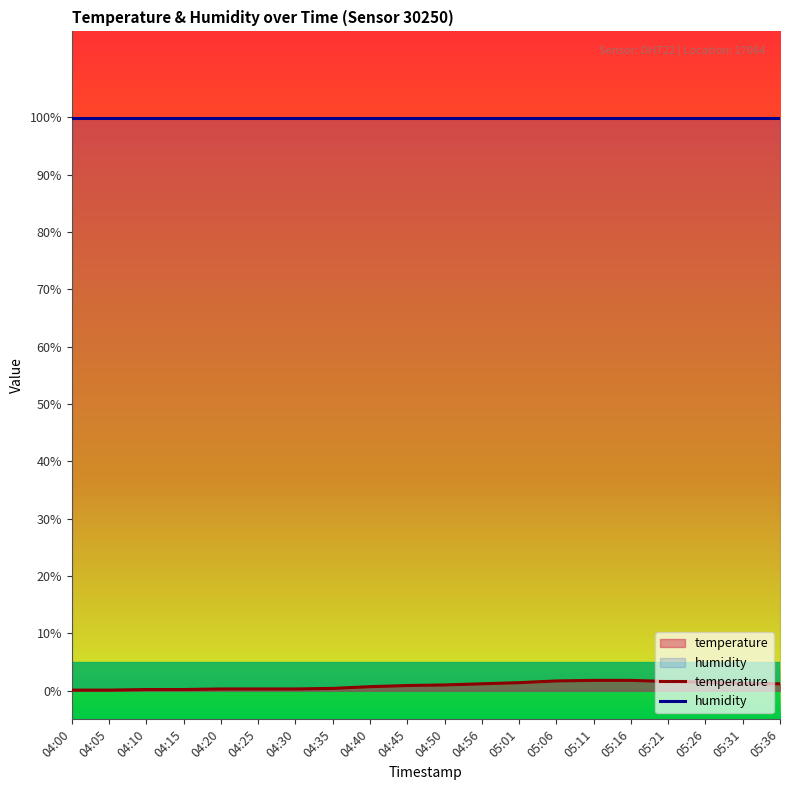

Read the humidity value at 04:45.

99.9